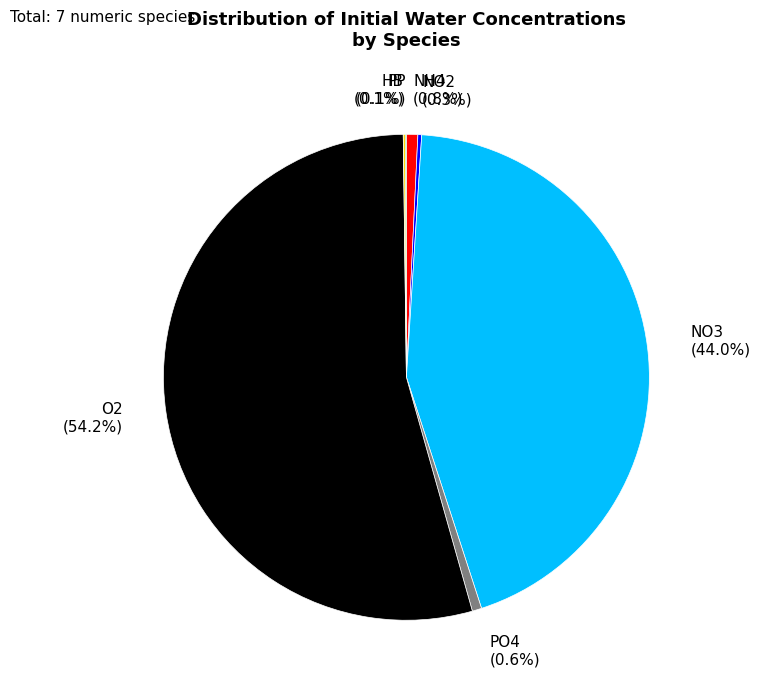

Which slice represents more than half of the pie?

O2